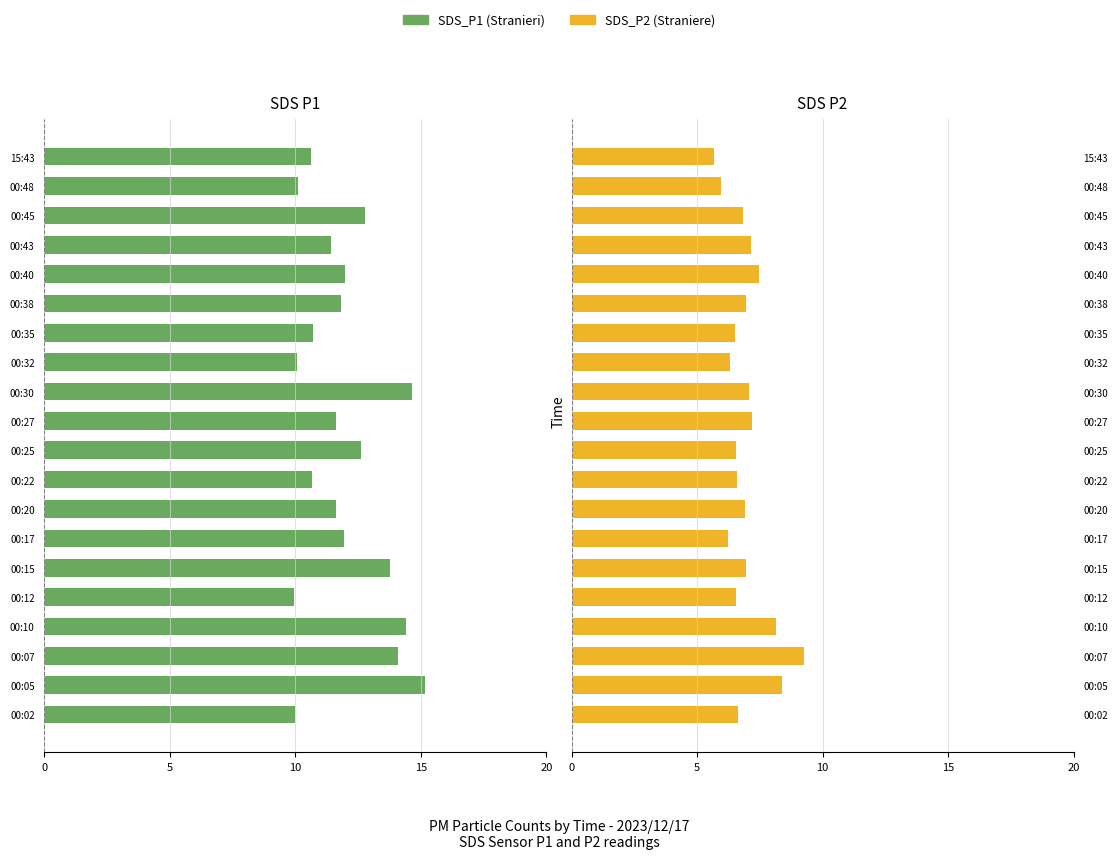

What is the value of the SDS P2 (Straniere) bar at the 14th from the left?

6.5